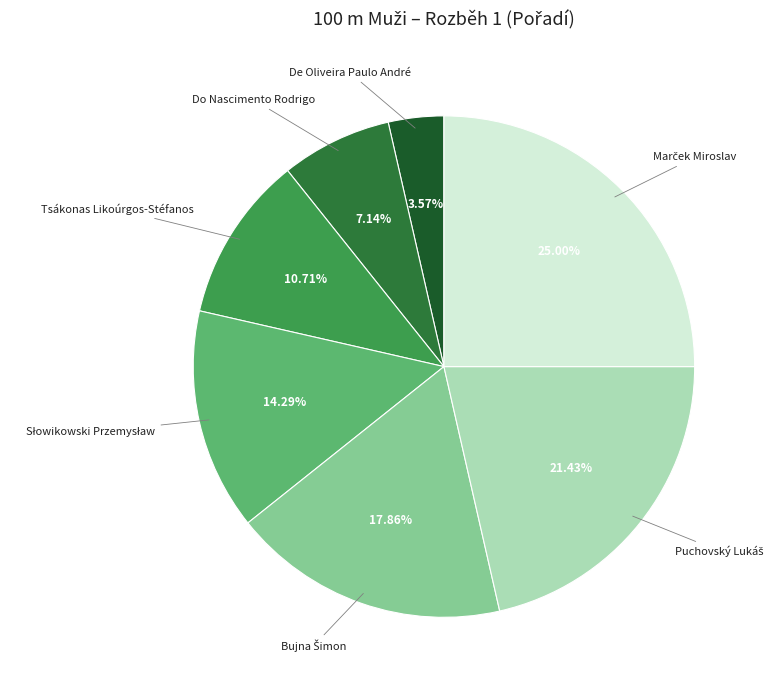

How many slices are in this pie chart?

7